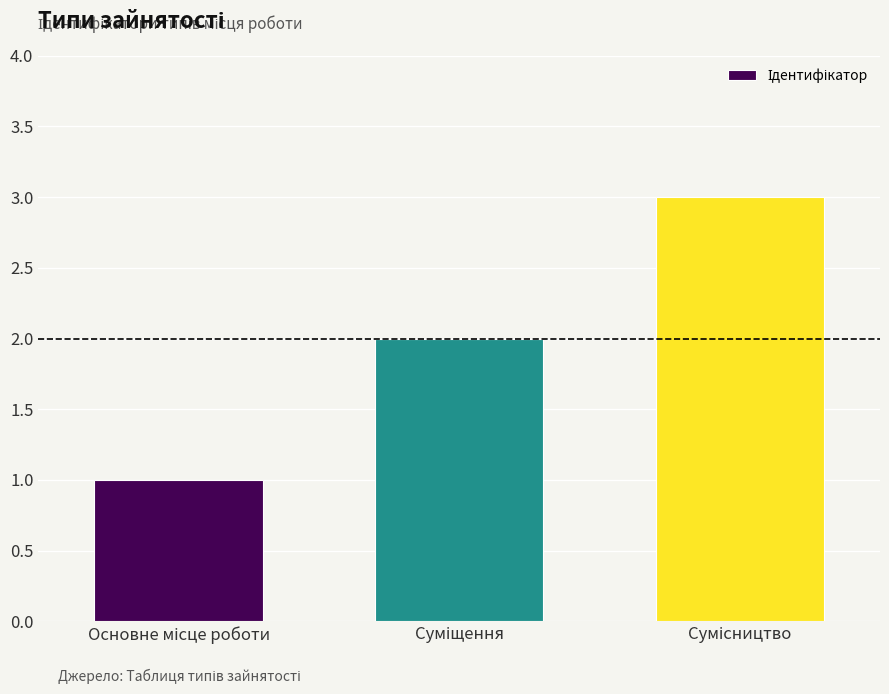

What is the maximum value shown in the chart?

3